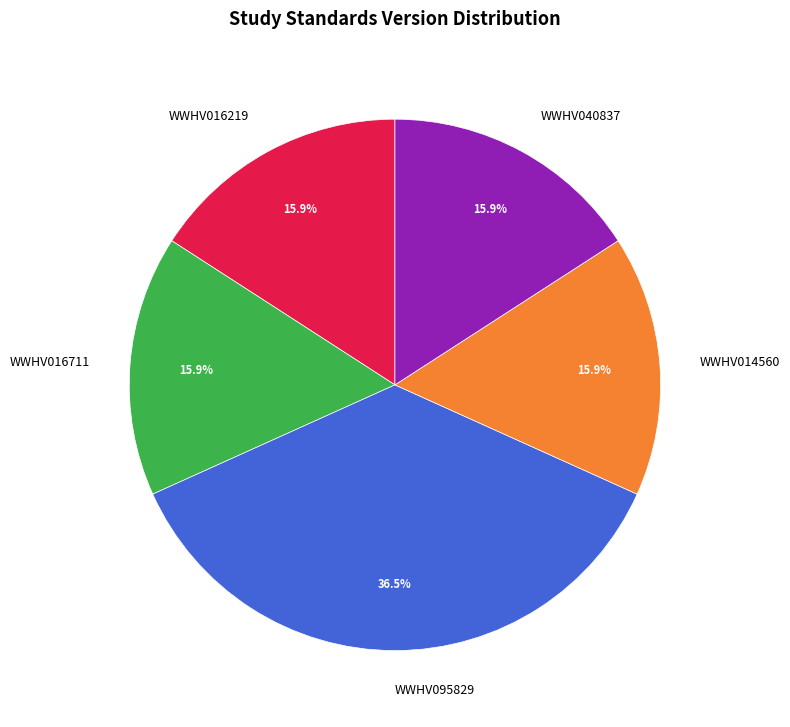

How many segments does this pie chart have?

5